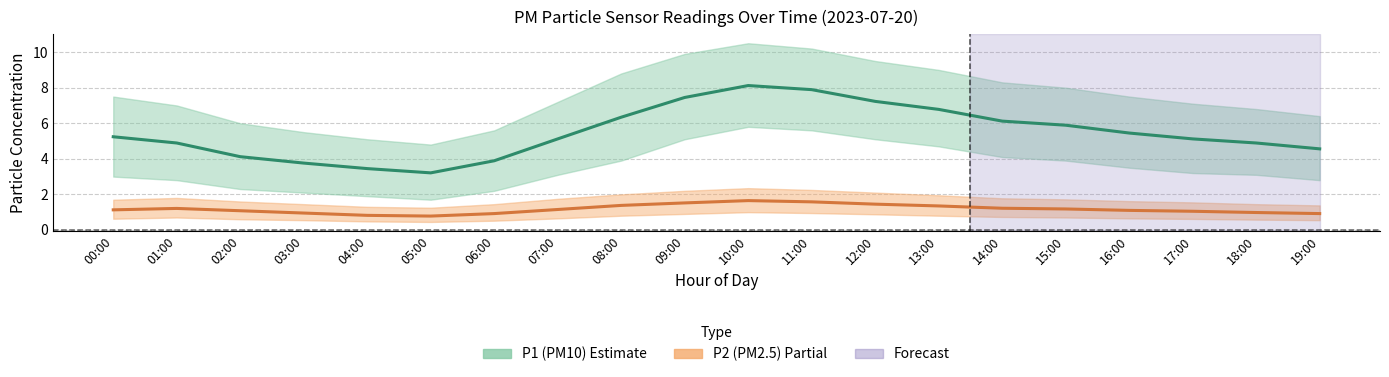

At which category does P1 mean reach its first local valley?

05:00